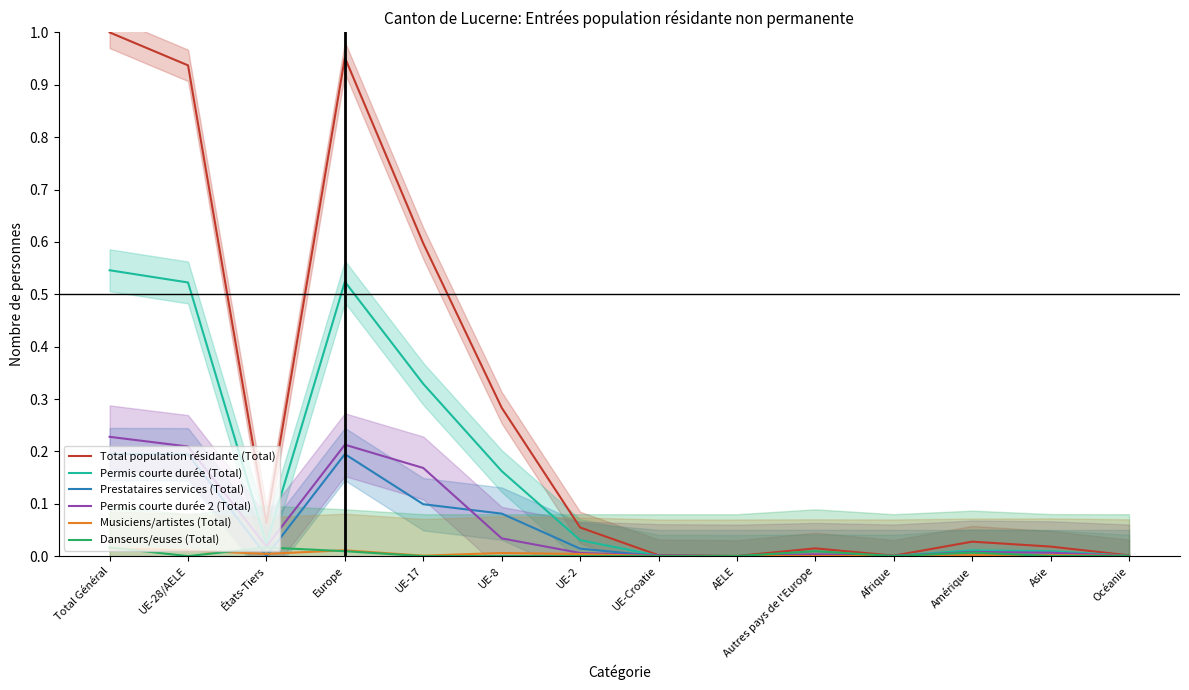

At which label is Total population résidante (Total) closest to 0?

AELE